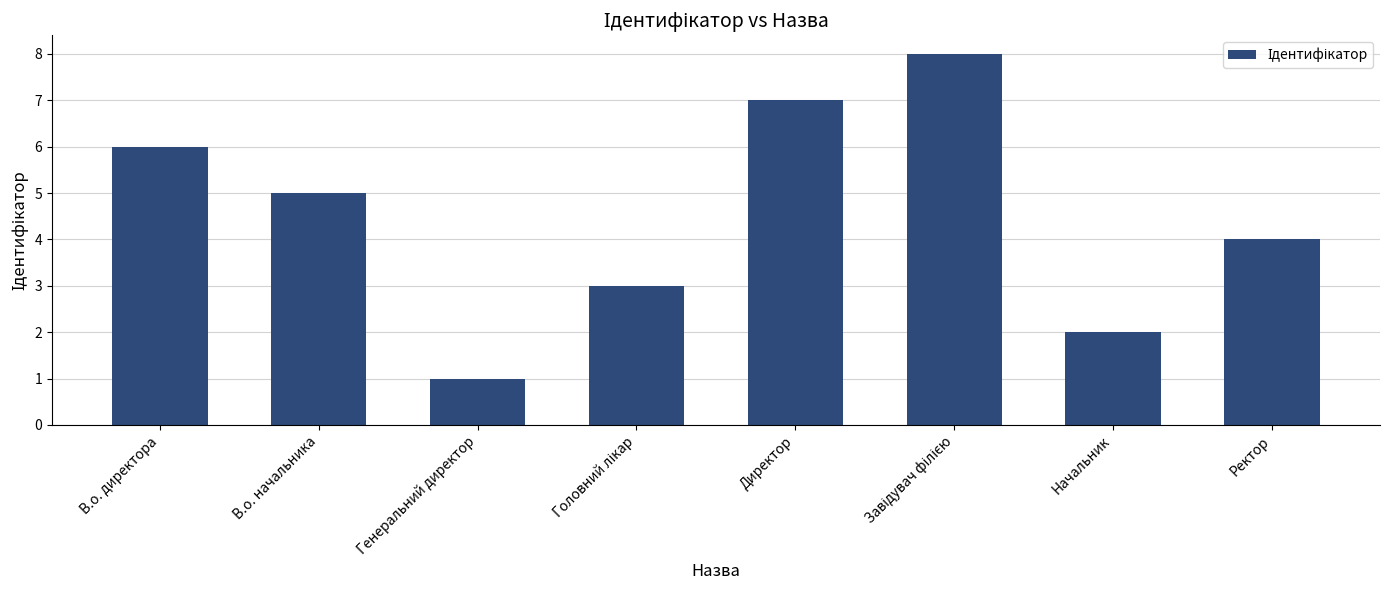

Does the chart contain any negative values?

No